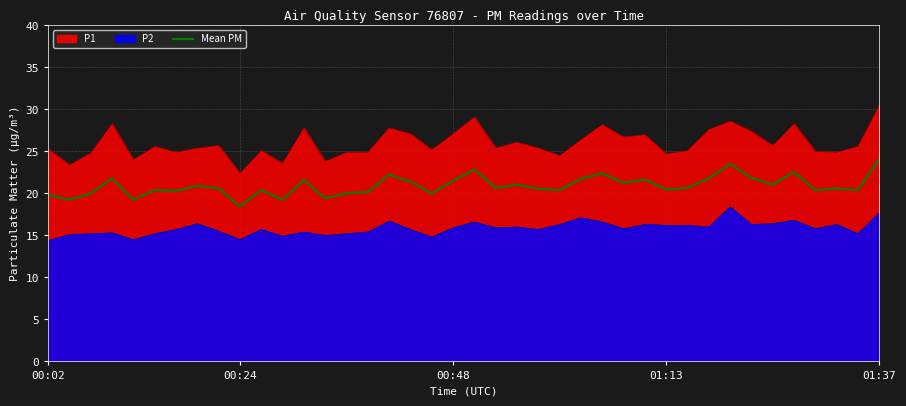

How many data points does each series have?

40